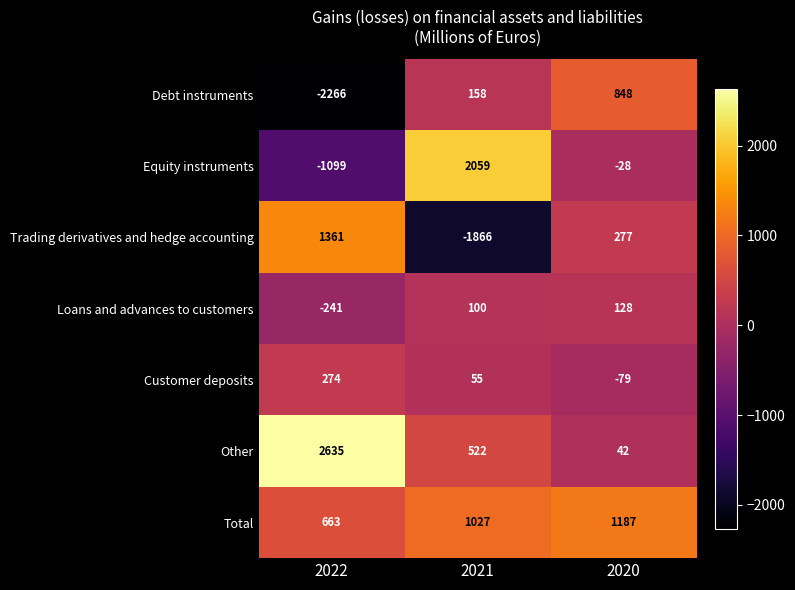

Reading left to right, list all the values displayed in this chart.

Debt instruments: -2266	158	848
Equity instruments: -1099	2059	-28
Trading derivatives and hedge accounting: 1361	-1866	277
Loans and advances to customers: -241	100	128
Customer deposits: 274	55	-79
Other: 2635	522	42
Total: 663	1027	1187